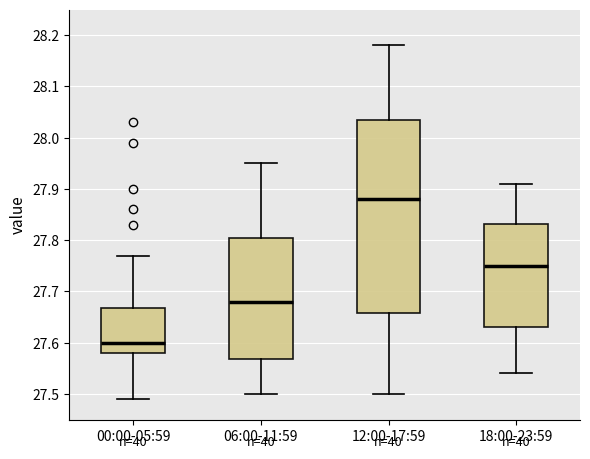

Reading left to right, read every box against the y-axis: the position of its median line, the range the box covers, and the ends of its whiskers. The values are not printed on the chart, so give them approximately, as read against the axis.

00:00-05:59: median 27.60, box 27.58 to 27.67, whiskers 27.49 to 27.77
06:00-11:59: median 27.68, box 27.57 to 27.81, whiskers 27.50 to 27.95
12:00-17:59: median 27.88, box 27.66 to 28.04, whiskers 27.50 to 28.18
18:00-23:59: median 27.75, box 27.63 to 27.83, whiskers 27.54 to 27.91